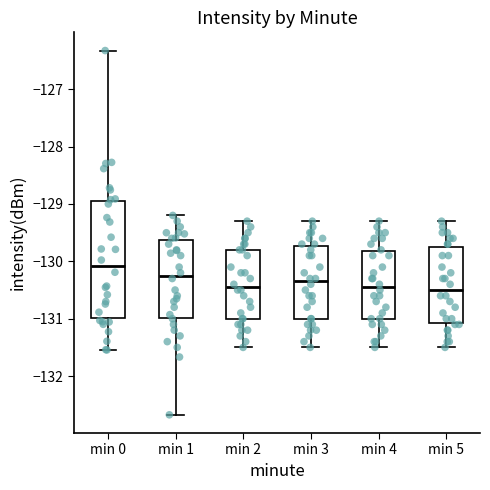

Reading left to right, read every box against the y-axis: the position of its median line, the range the box covers, and the ends of its whiskers. The values are not printed on the chart, so give them approximately, as read against the axis.

min 0: median -130.1, box -131.0 to -128.9, whiskers -131.5 to -126.3
min 1: median -130.2, box -131.0 to -129.6, whiskers -132.7 to -129.2
min 2: median -130.4, box -131.0 to -129.8, whiskers -131.5 to -129.3
min 3: median -130.3, box -131.0 to -129.7, whiskers -131.5 to -129.3
min 4: median -130.4, box -131.0 to -129.8, whiskers -131.5 to -129.3
min 5: median -130.5, box -131.1 to -129.7, whiskers -131.5 to -129.3